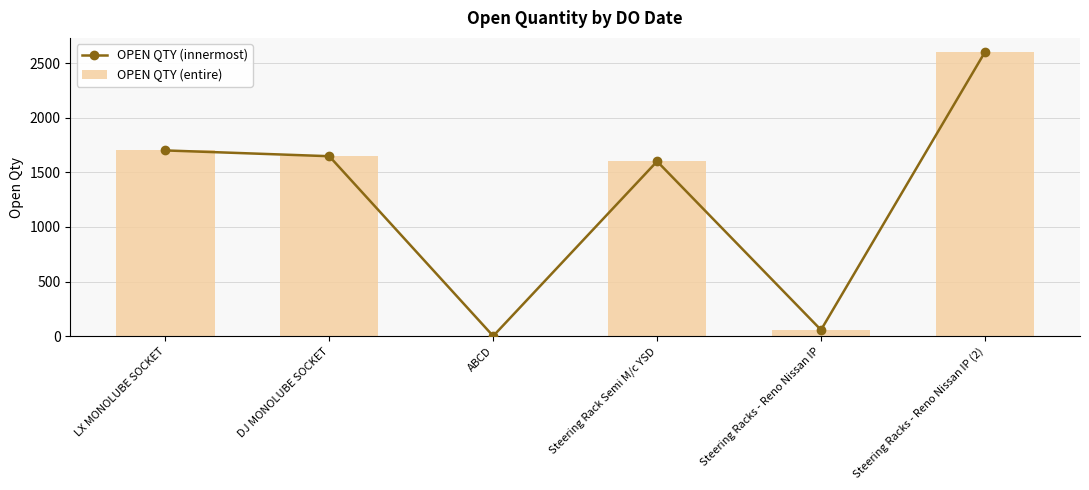

Reading left to right, transcribe all the data shown in this chart.

OPEN QTY (innermost): 1700	1647	1	1600	57	2600
OPEN QTY (entire): 1700	1647	1	1600	57	2600